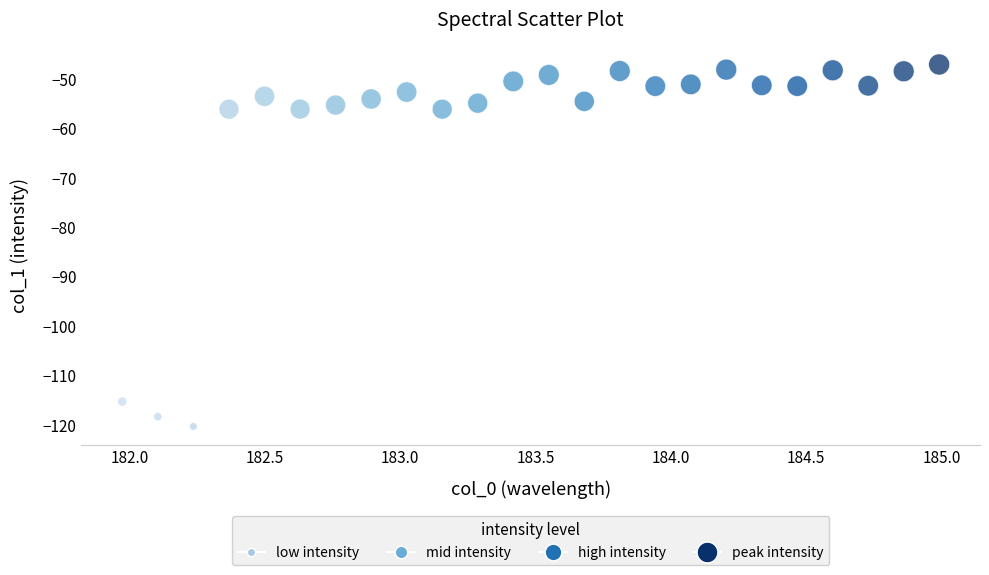

What is the range of X values (max minus min)?

3.0